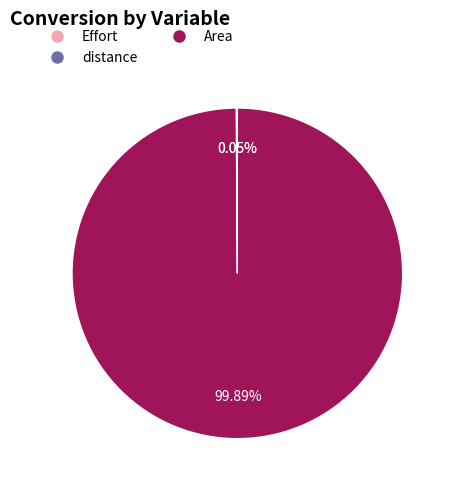

Which category has the biggest portion of the pie?

Area